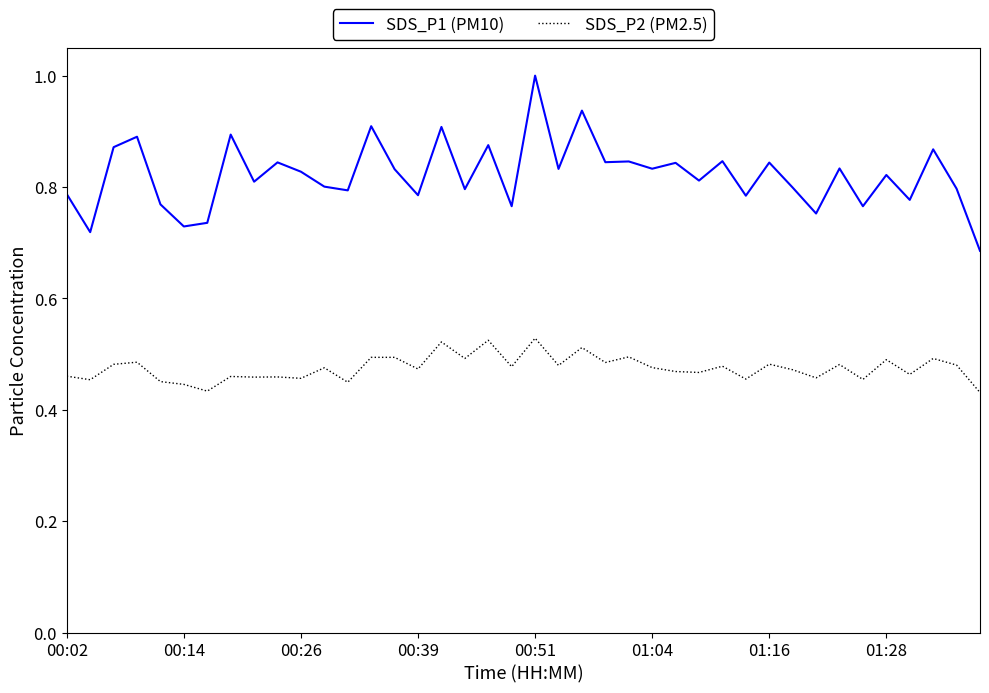

What is the greatest value displayed?

1.0